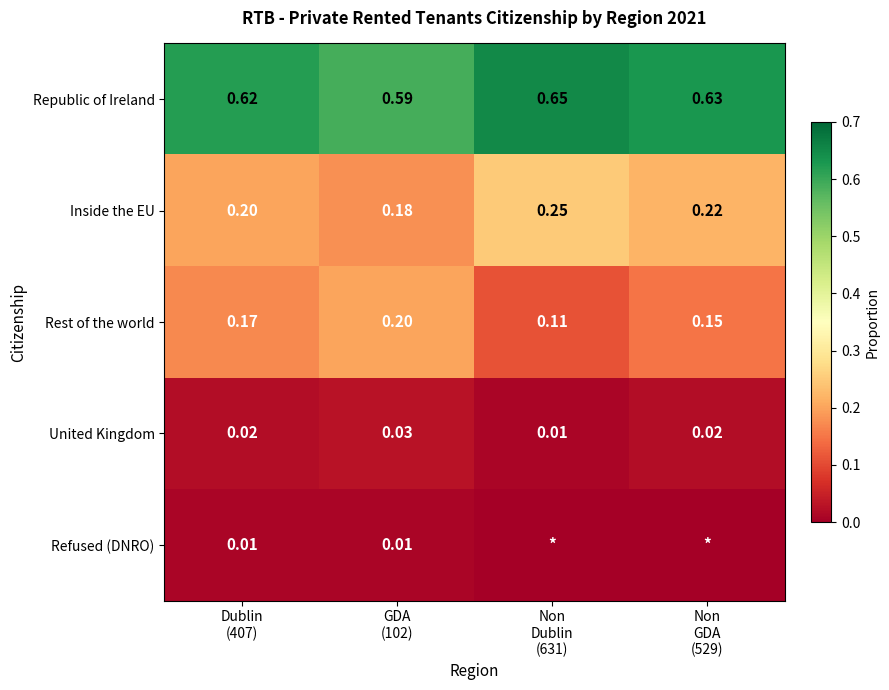

Where is Inside the EU nearest to the value 0?

GDA (102)